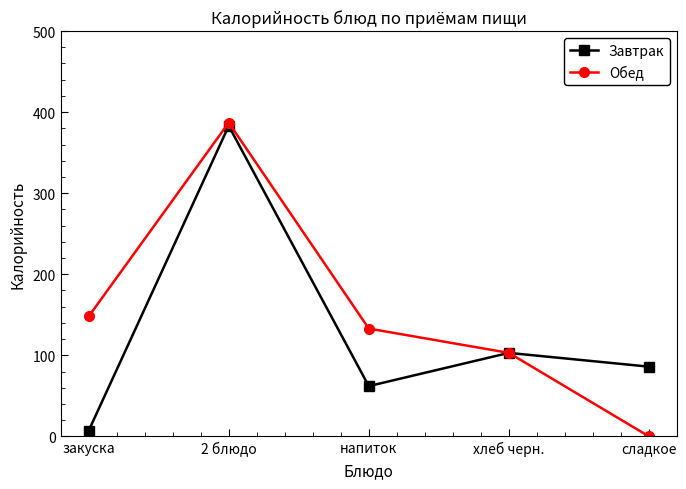

What is the label of the 2nd point from the left?

2 блюдо